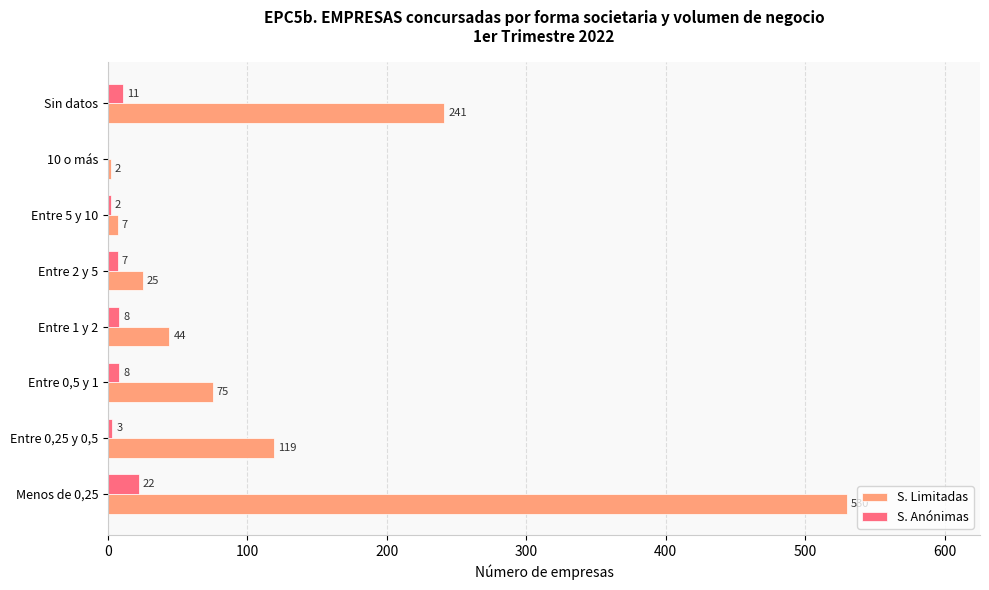

The value of S. Limitadas at Entre 0,5 y 1 is 75. True or false?

True